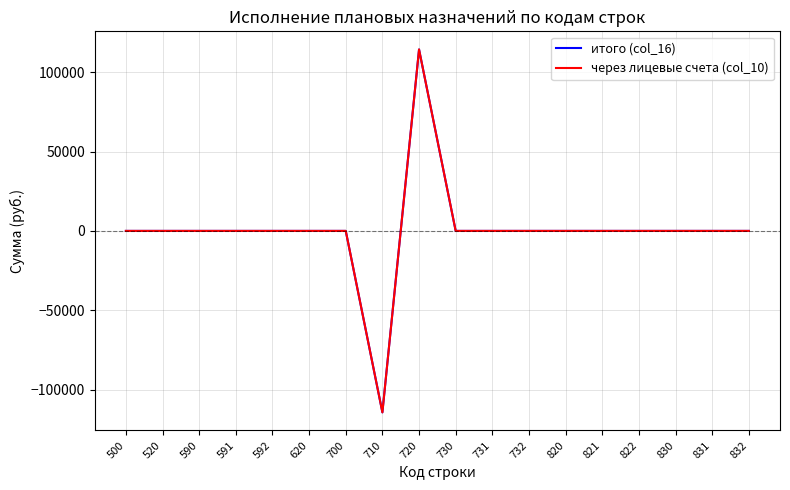

Is this an area chart (filled region under the line)?

No